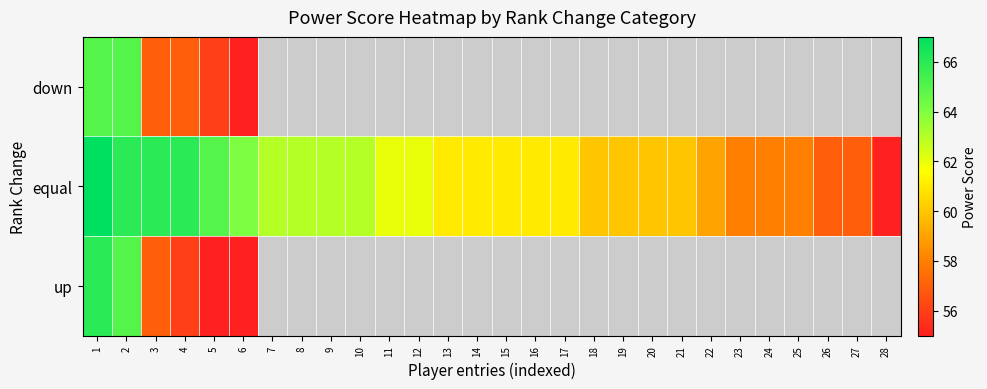

Between 14 and 25, which is larger?

25